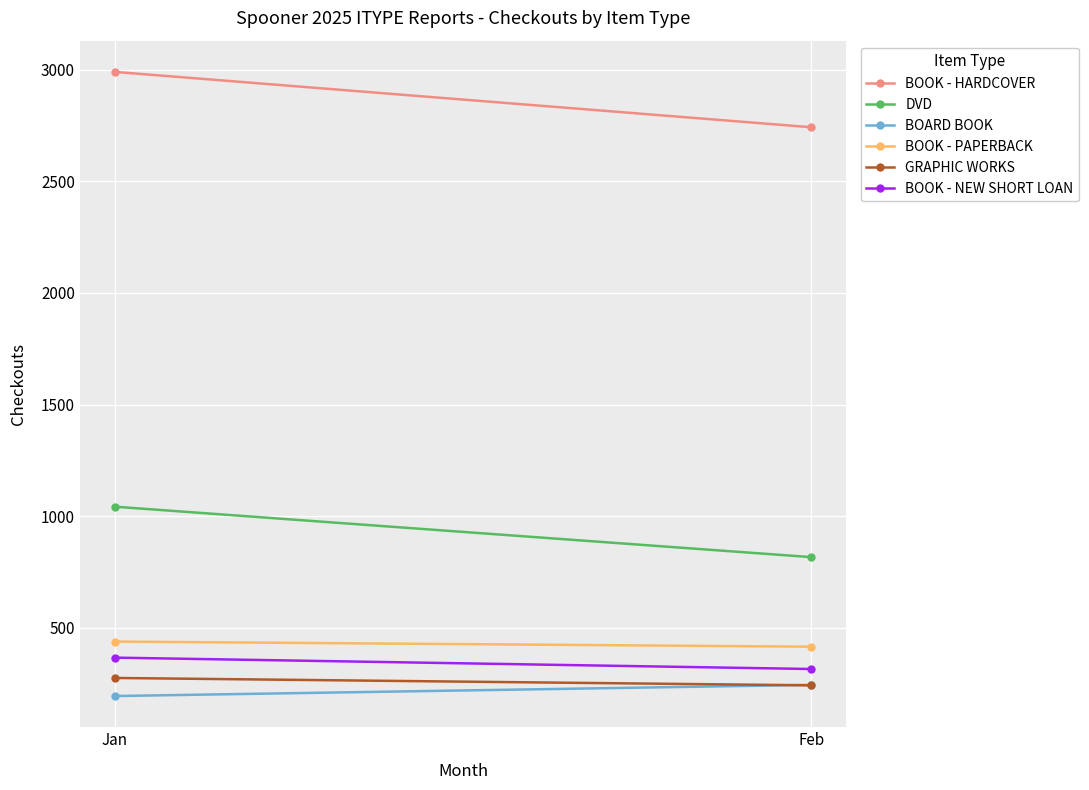

Reading right to left, transcribe all the data shown in this chart.

BOOK - HARDCOVER: Feb=2742	Jan=2990
DVD: Feb=817	Jan=1043
BOARD BOOK: Feb=245	Jan=195
BOOK - PAPERBACK: Feb=416	Jan=439
GRAPHIC WORKS: Feb=243	Jan=276
BOOK - NEW SHORT LOAN: Feb=316	Jan=367